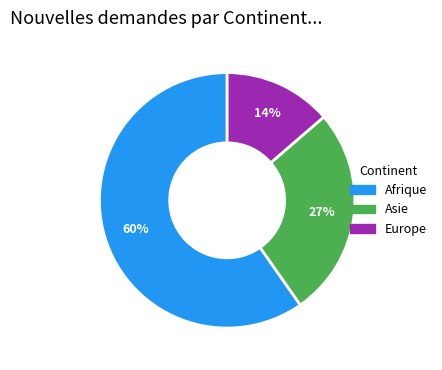

How many slices are in this pie chart?

3